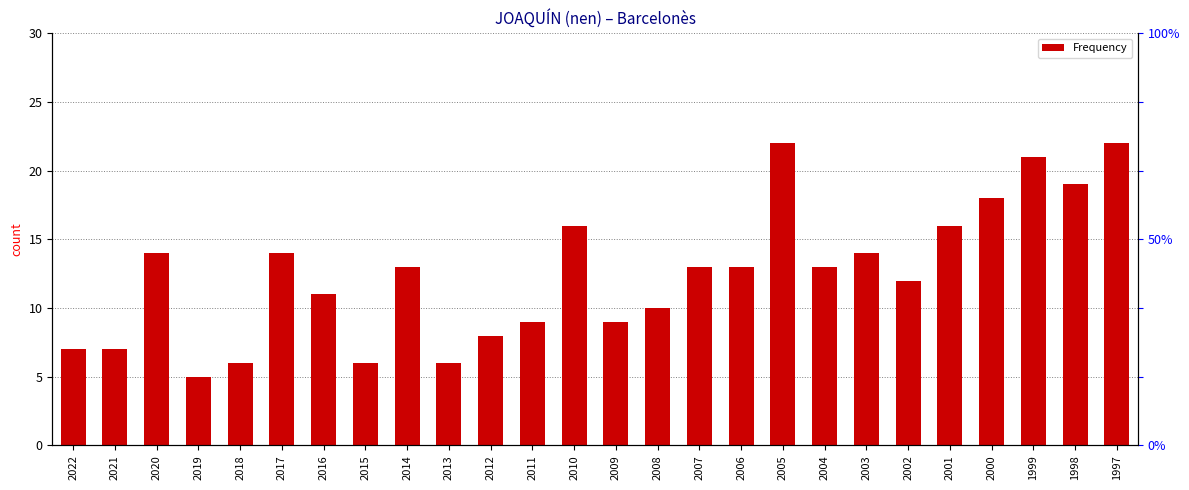

Approximately how many times larger is the value at 2000 compared to 2005?

0.8